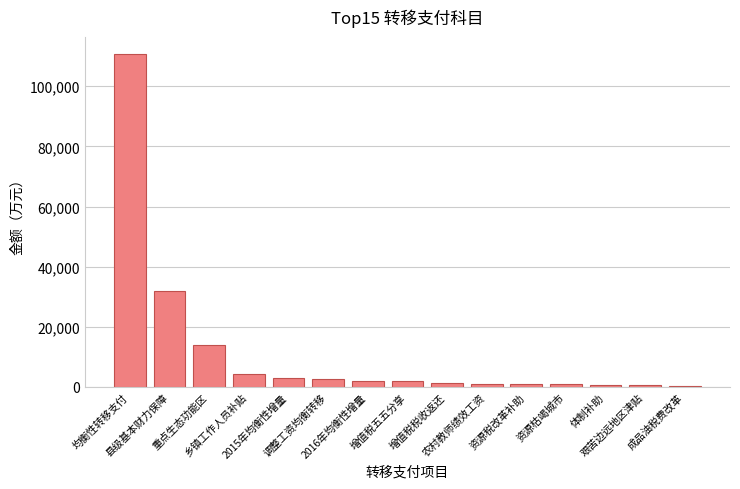

What is the value of the 3rd bar from the left?

13932